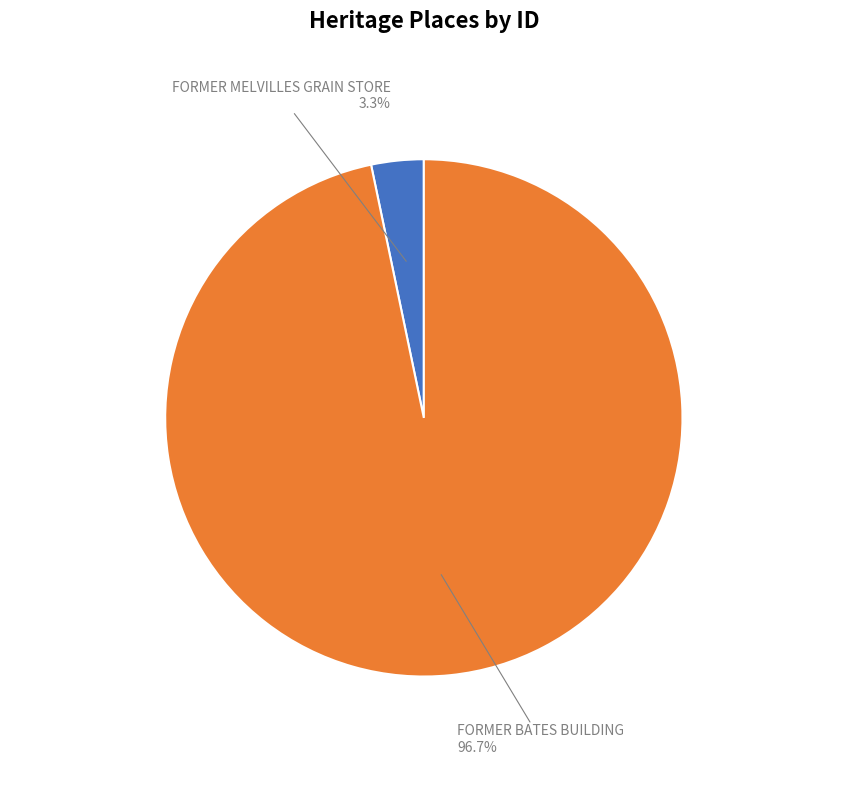

To the nearest percent, what is the difference between the largest and smallest slice percentages?

93%